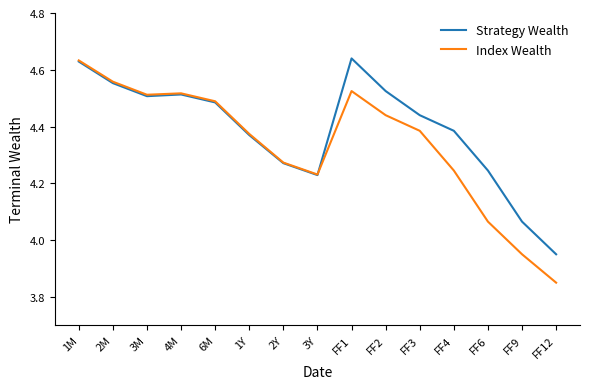

What position from the right is 3M?

13